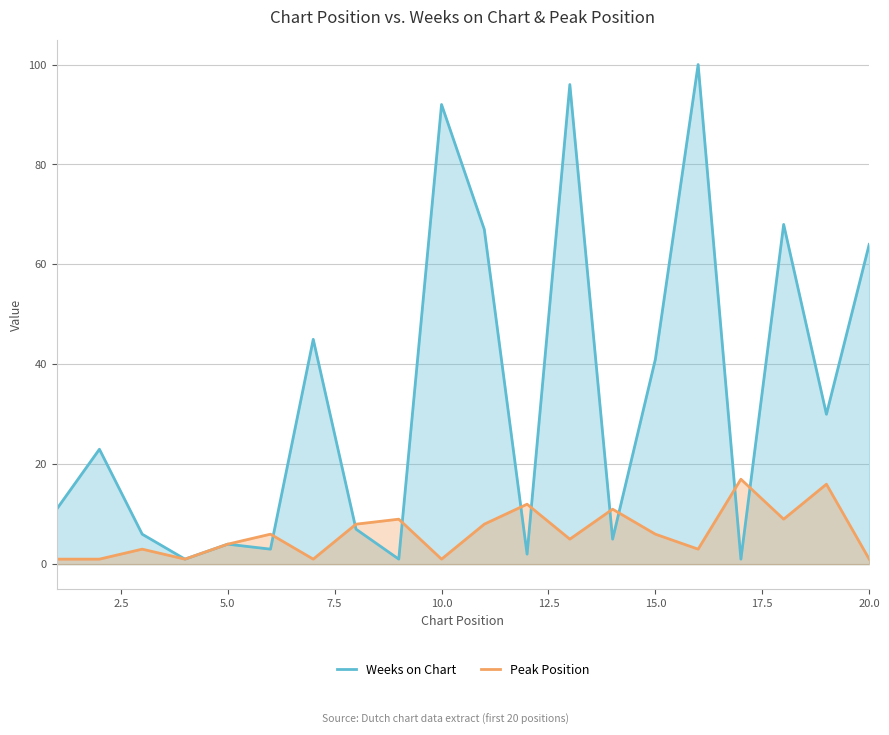

Rank the series by their maximum value, from lowest to highest.

Peak Position, Weeks on Chart